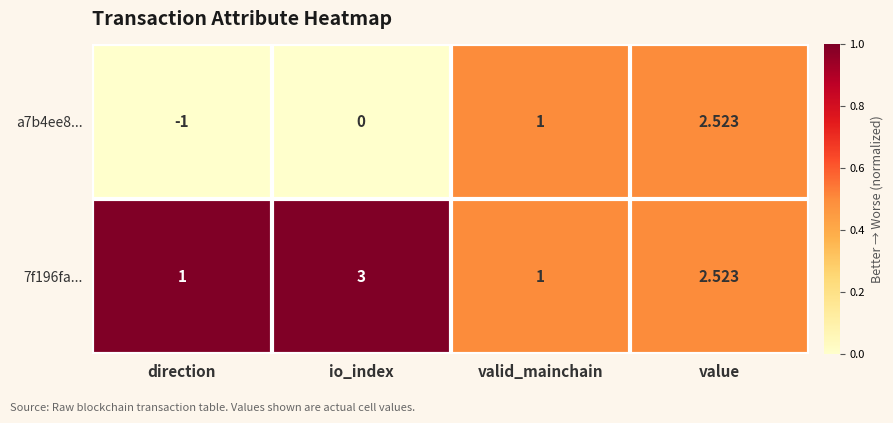

What is the total value across all series at valid_mainchain?

2.0